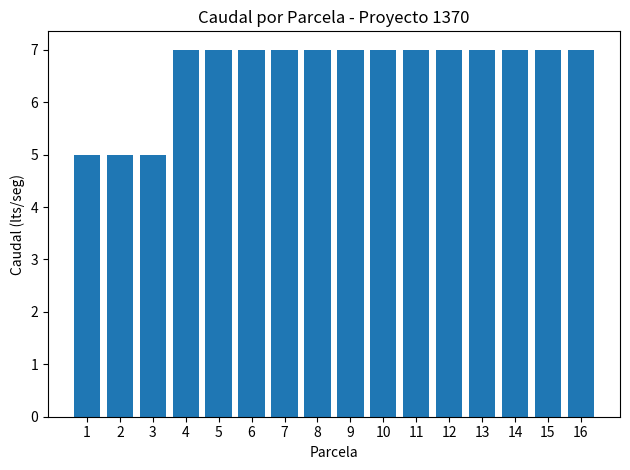

What is the value of the 10th bar from the left?

7.0